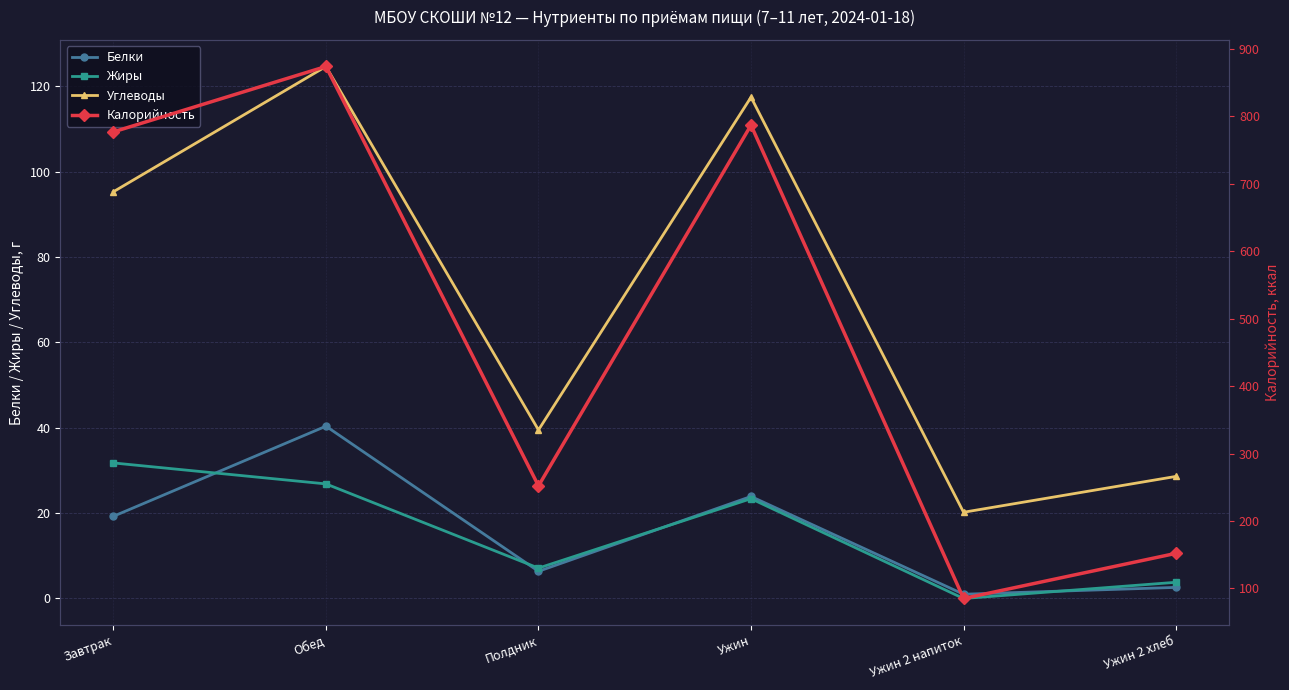

True or false: Жиры and Углеводы cross at least once.

False